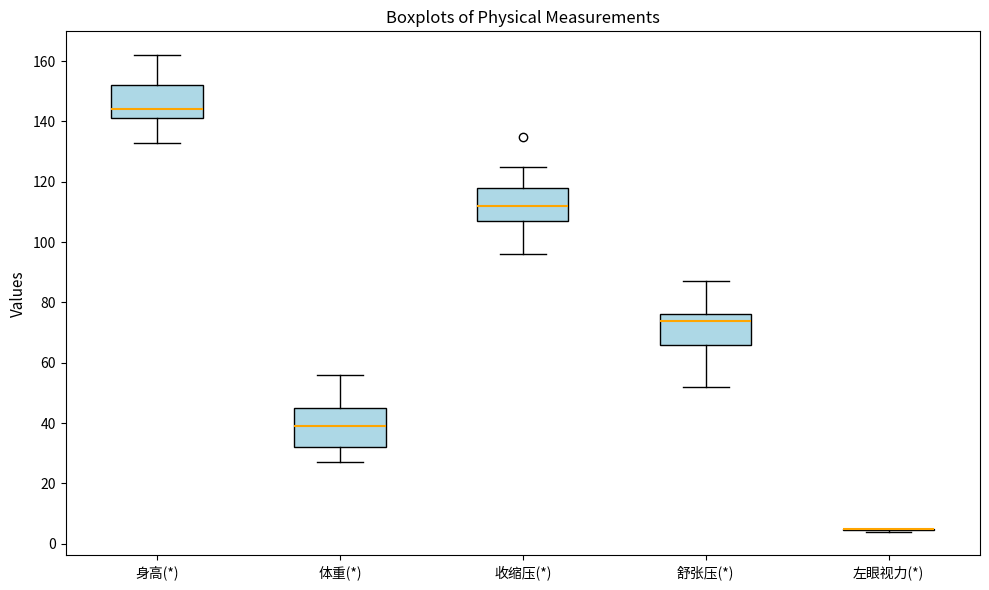

Comparing the boxes themselves (not the whiskers), which one is the tallest?

体重(*)